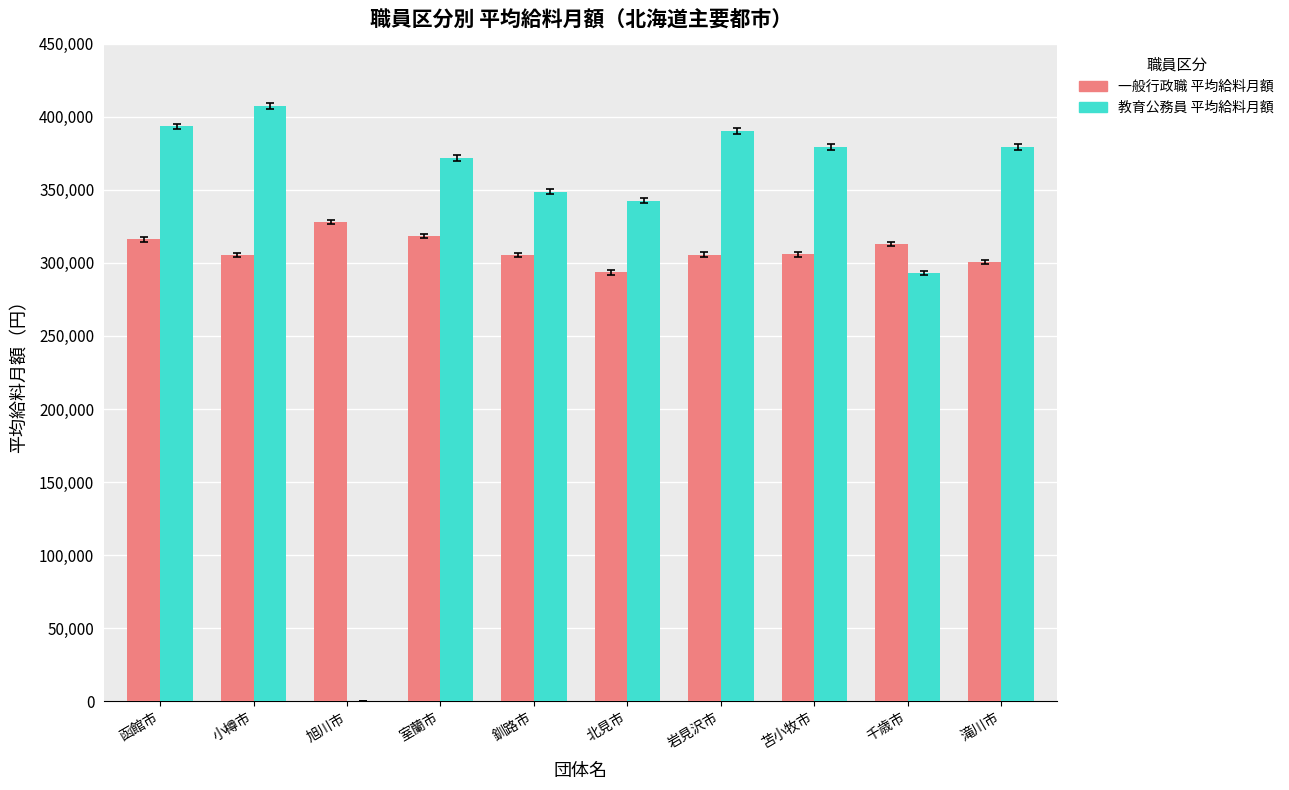

At which label is 教育公務員 平均給料月額 closest to 203557?

千歳市